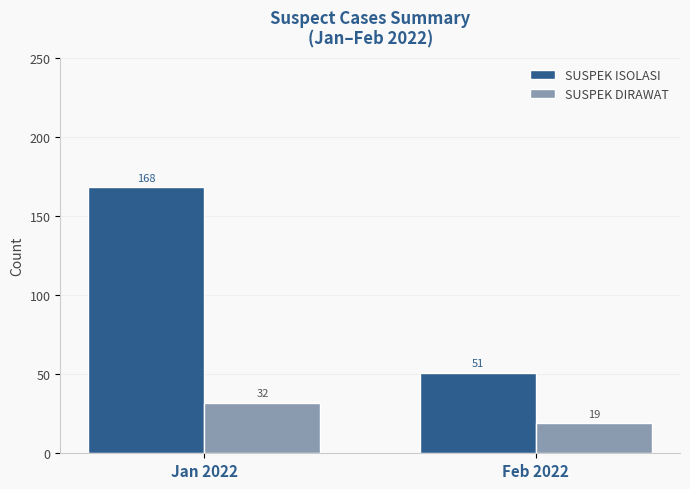

Reading right to left, extract all data points from this chart.

SUSPEK ISOLASI: 51	168
SUSPEK DIRAWAT: 19	32